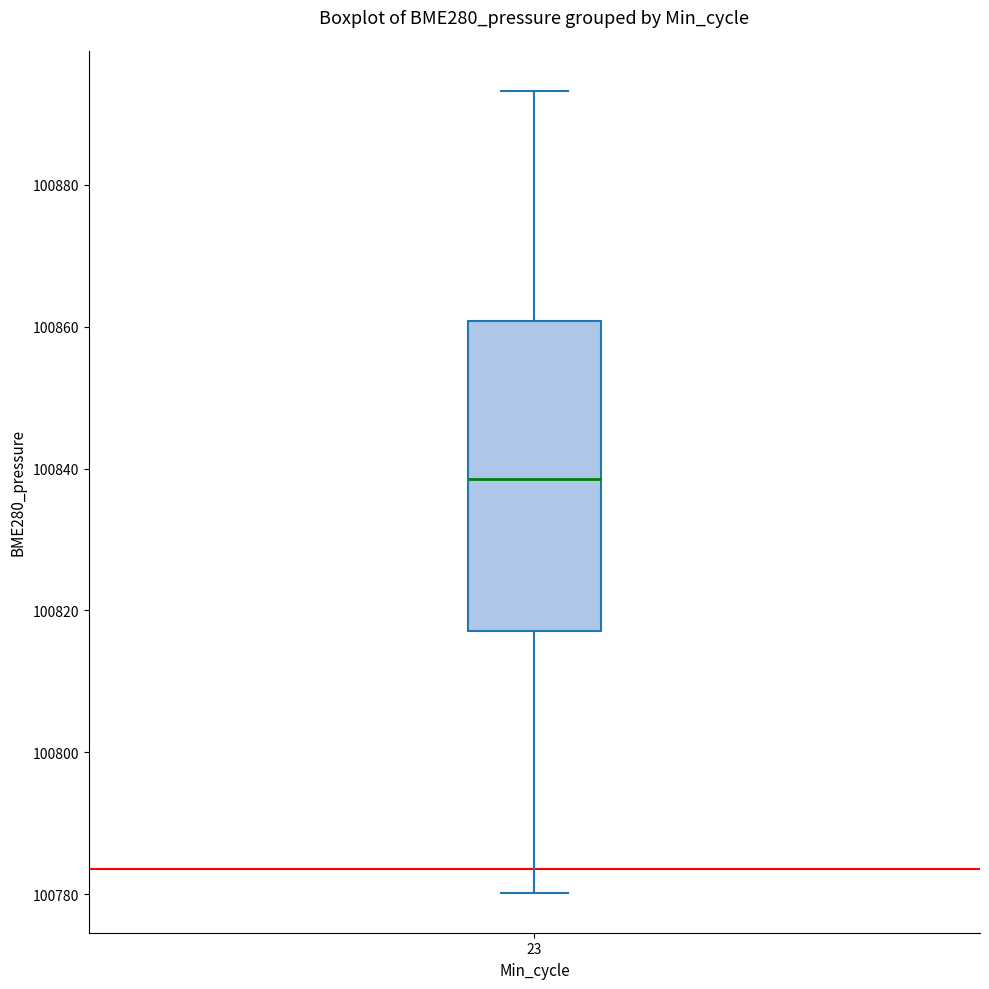

Read this box plot against the y-axis: the position of the median line, the range covered by the box, and the ends of both whiskers. The values are not printed on the chart, so give them approximately, as read against the axis.

median 100838, box 100818 to 100860, whiskers 100780 to 100894